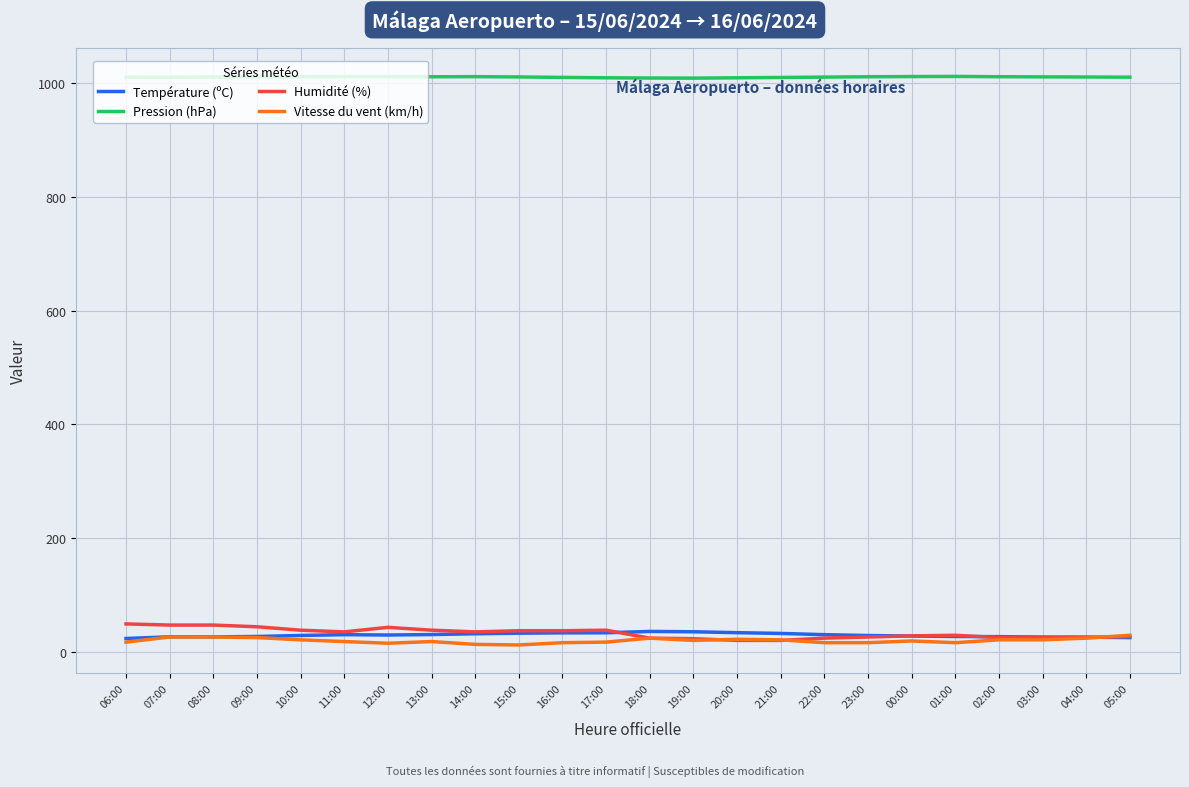

The value of Vitesse du vent (km/h) at 02:00 is 21.0. True or false?

True